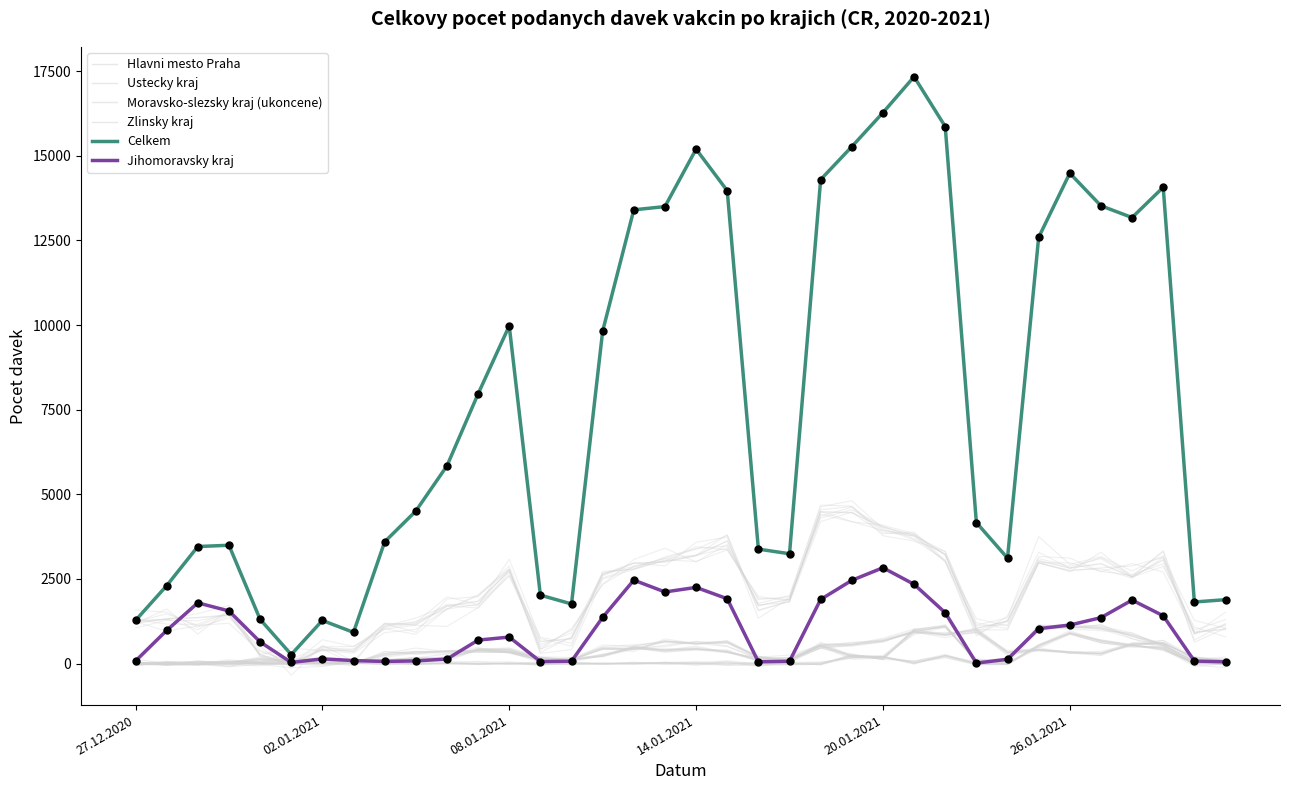

Is the value of Zlinsky kraj at 25 greater than the value of Jihomoravsky kraj at 25?

No